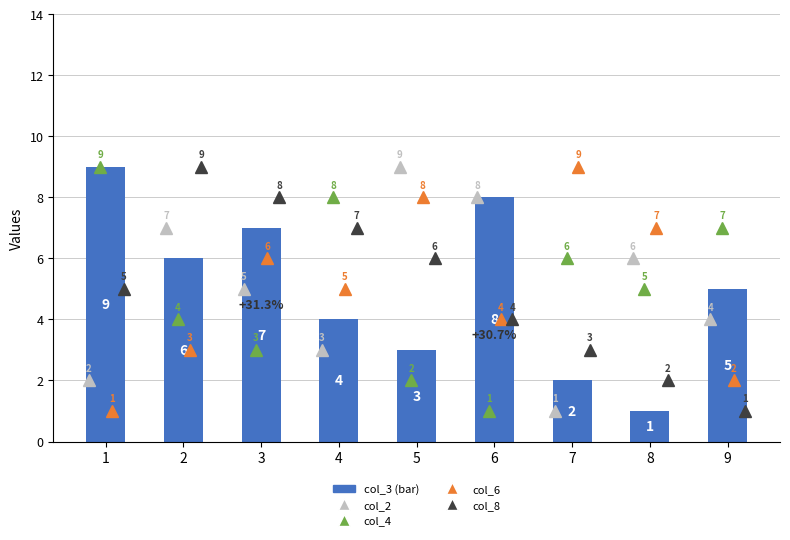

How many data points in col_3 are less than 5?

4